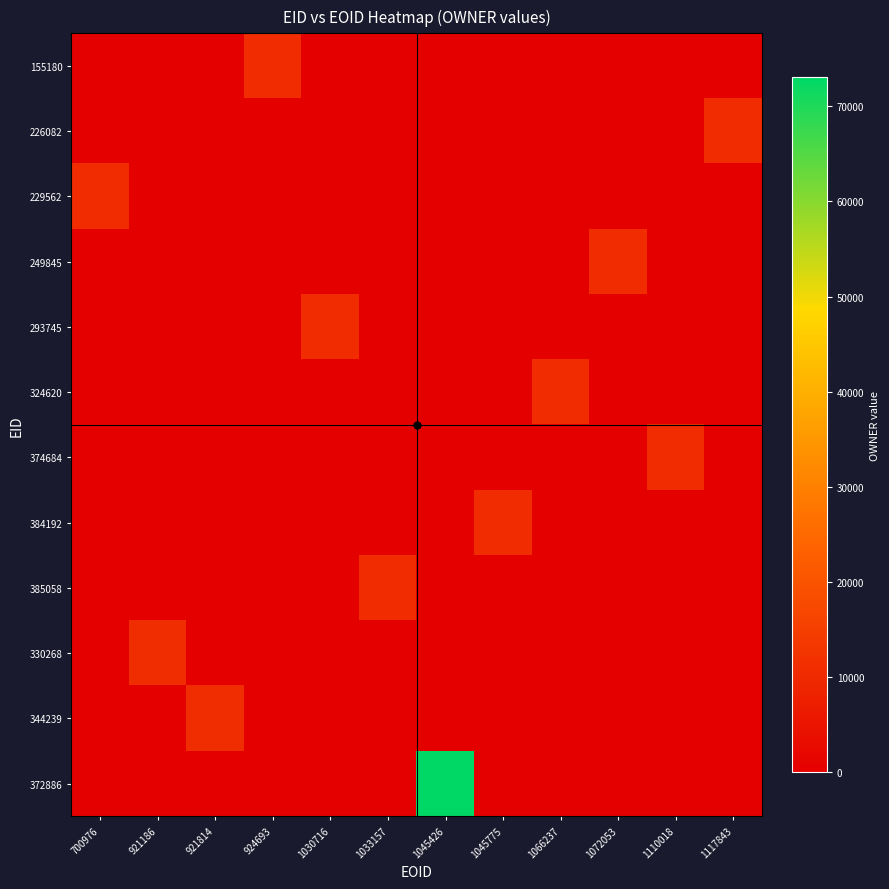

What is the difference between the highest and lowest values at 1045775?

10746